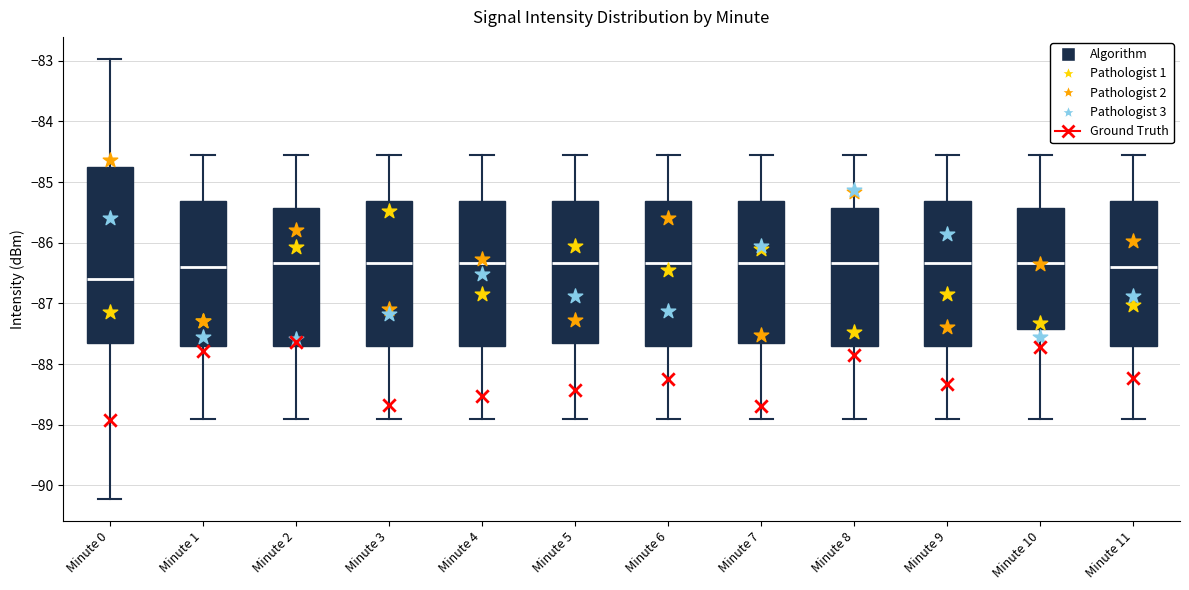

Comparing the boxes themselves (not the whiskers), which one is the tallest?

Minute 0